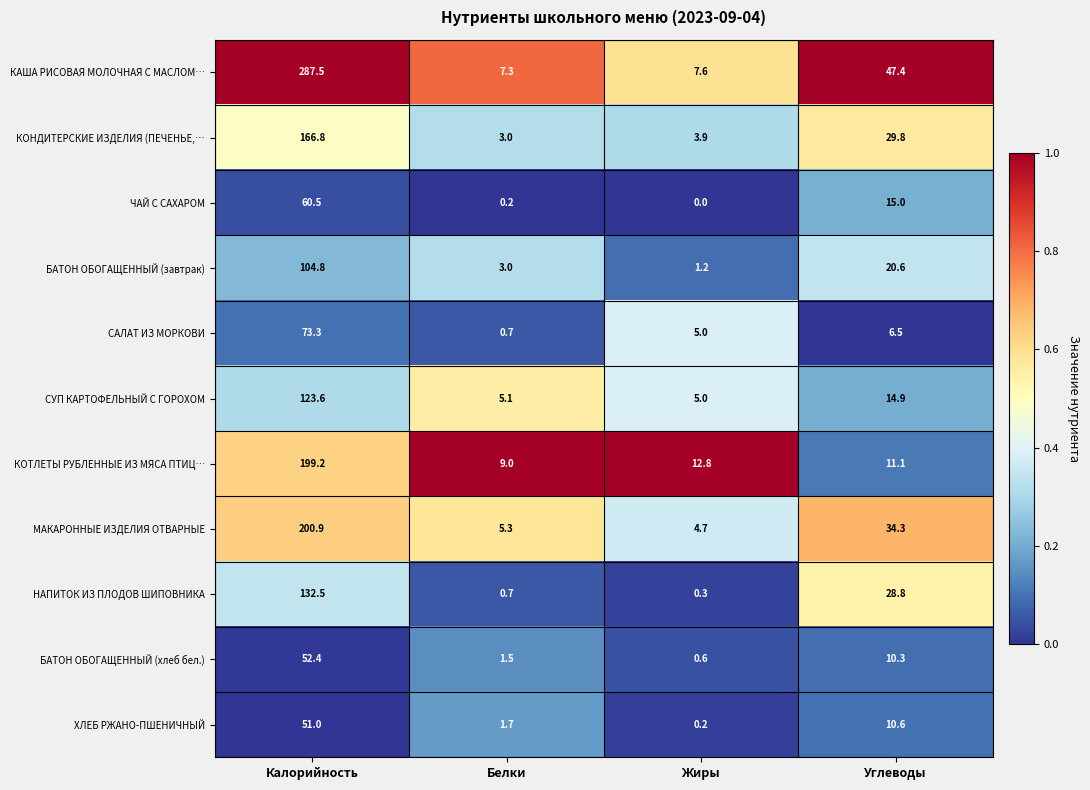

What is the sum of all БАТОН ОБОГАЩЕННЫЙ (хлеб бел.) values?

64.8